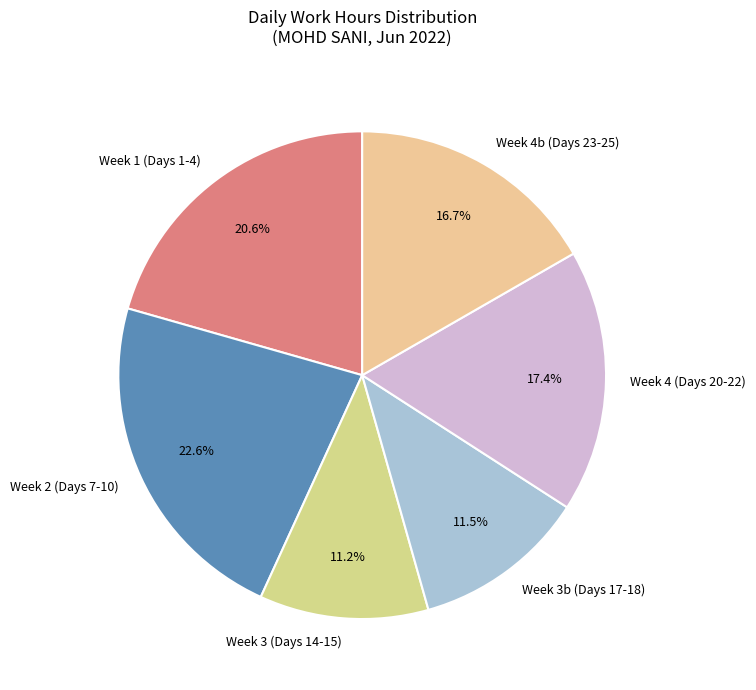

Approximately how many times larger is the value at Week 3b (Days 17-18) compared to Week 4b (Days 23-25)?

0.7